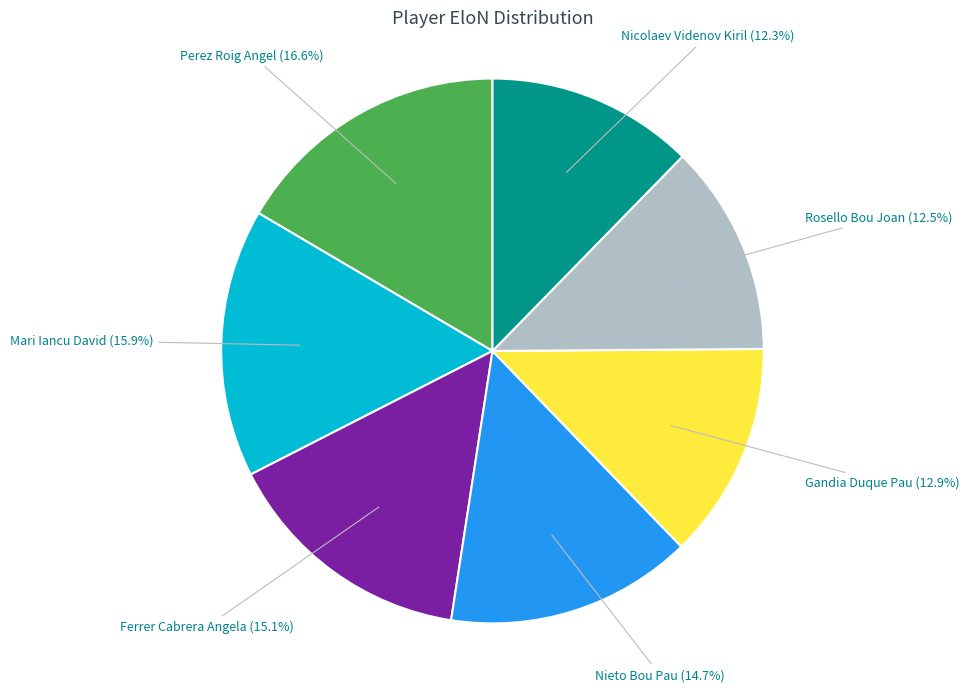

To the nearest percent, what percentage of the pie is Mari Iancu David?

16%